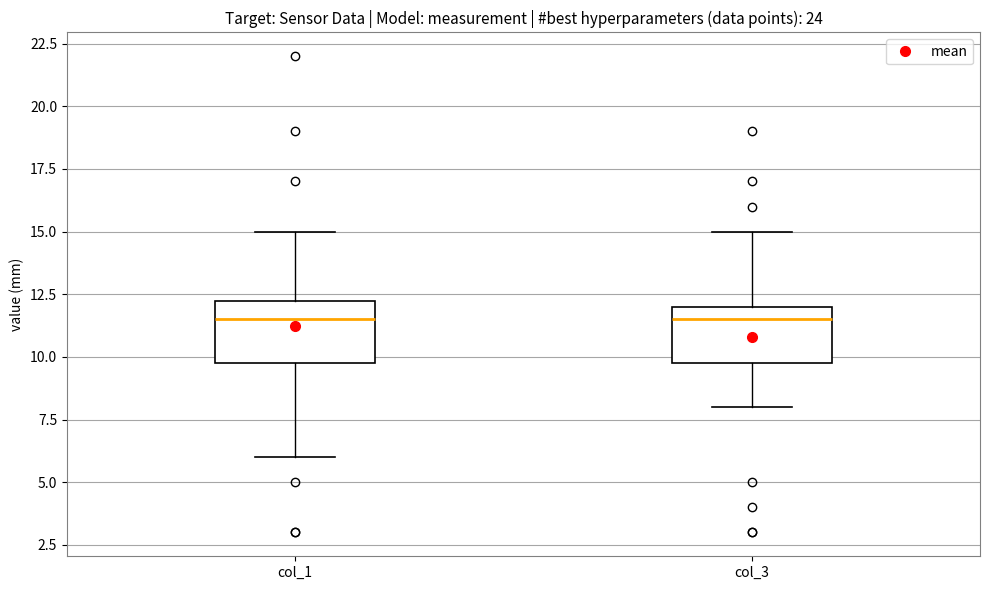

Where is the upper edge of the box for col_1 on the y-axis? The values are not printed on the chart, so give them approximately, as read against the axis.

12.5